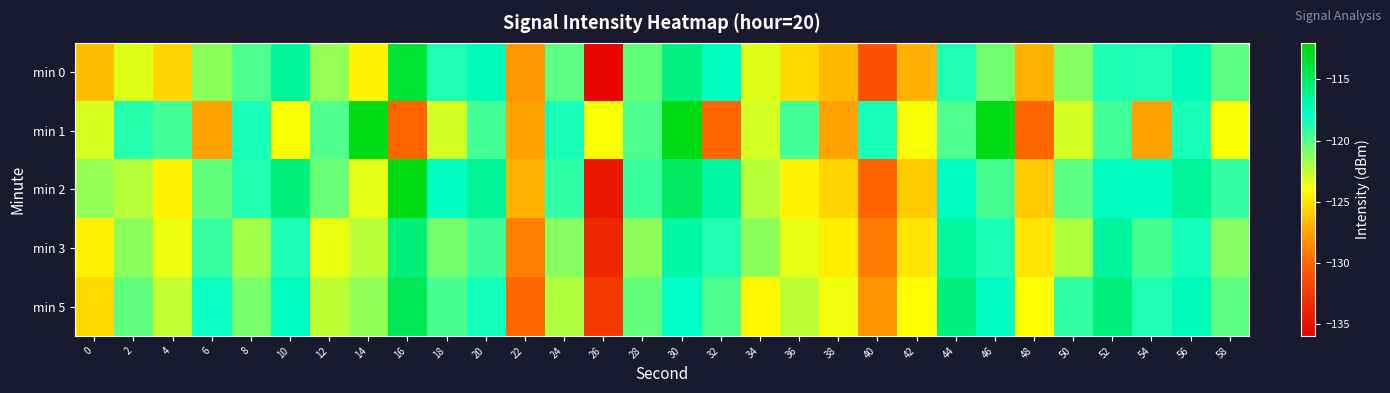

Between 10 and 20, which is larger?

10